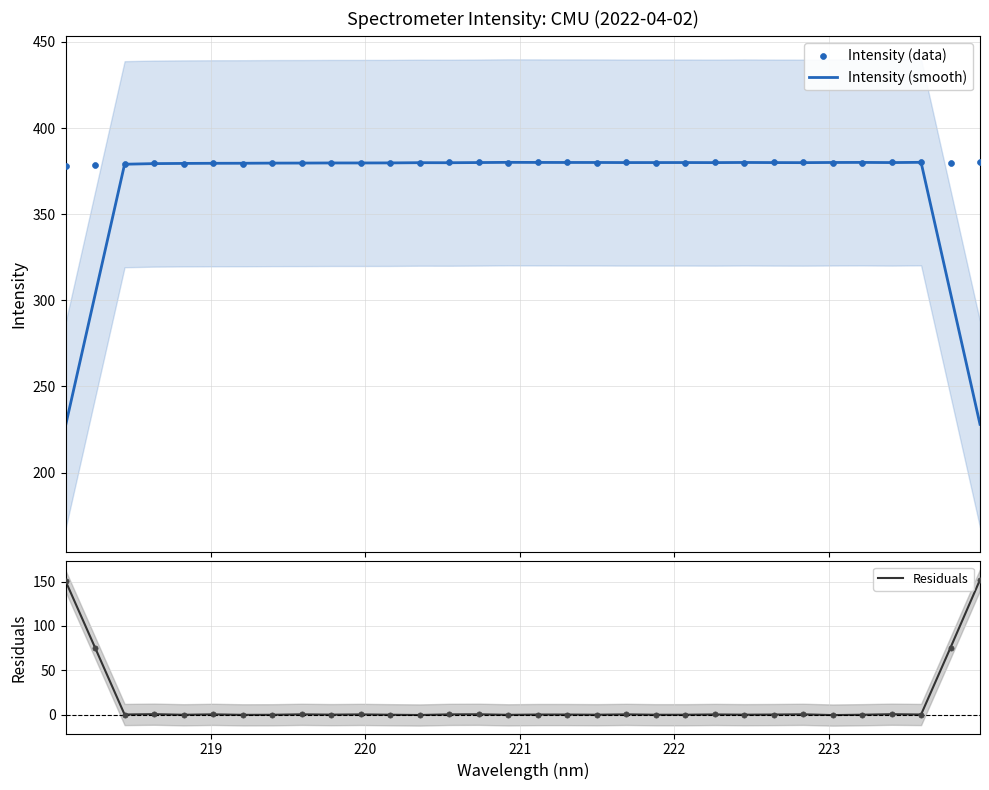

What are all the series names shown in the legend?

Intensity (smooth), Intensity (data), Residuals